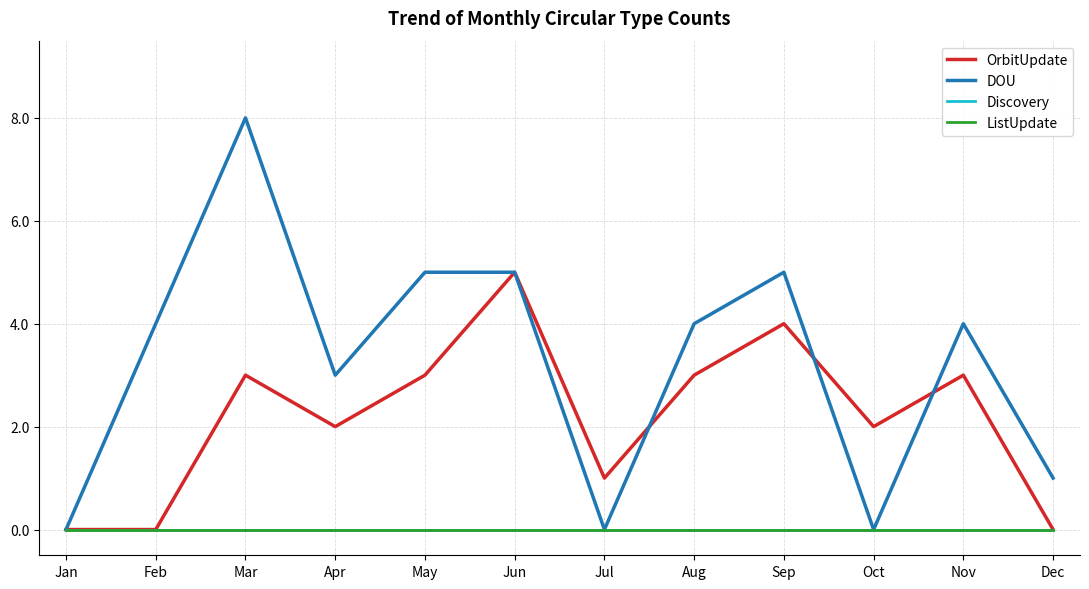

Which label corresponds to the largest value in the chart?

Mar